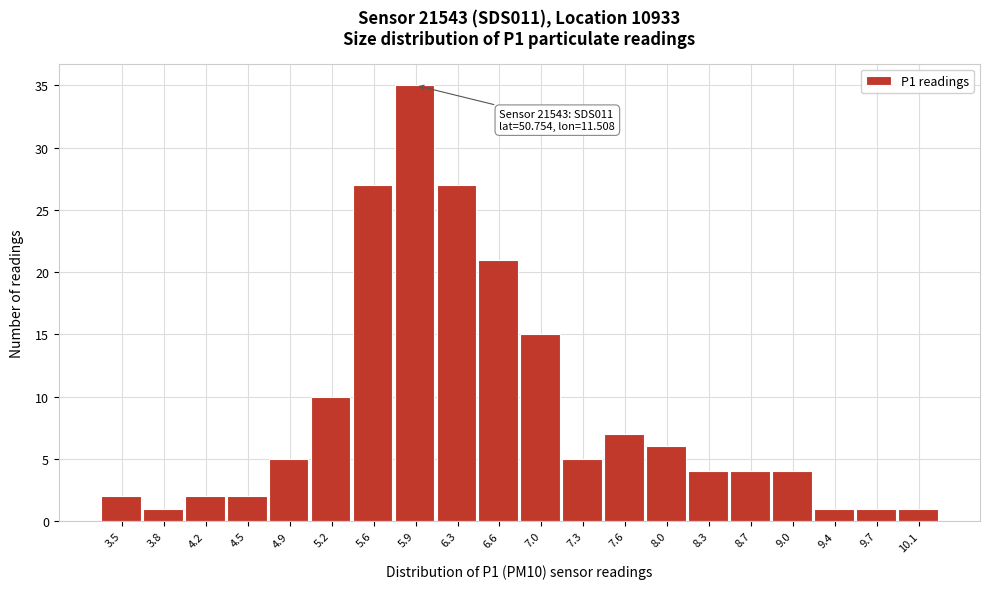

Reading left to right, extract all data points from this chart.

2	1	2	2	5	10	27	35	27	21	15	5	7	6	4	4	4	1	1	1